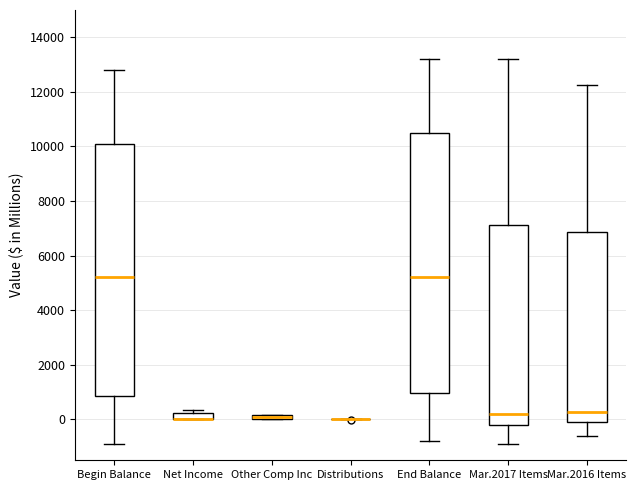

Comparing the boxes themselves (not the whiskers), which one is the tallest?

End Balance